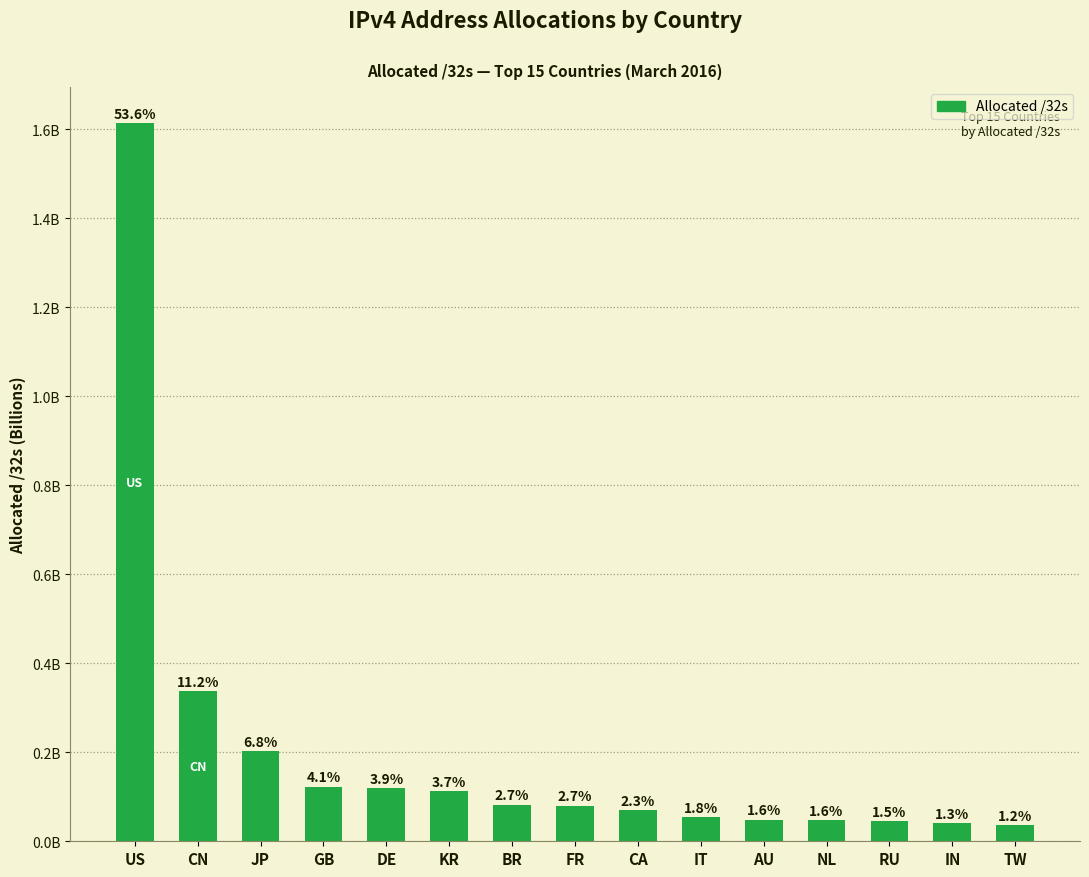

Reading left to right, what are all the values shown in this chart?

US=1.6	CN=0.3	JP=0.2	GB=0.1	DE=0.1	KR=0.1	BR=0.1	FR=0.1	CA=0.1	IT=0.1	AU=0.0	NL=0.0	RU=0.0	IN=0.0	TW=0.0